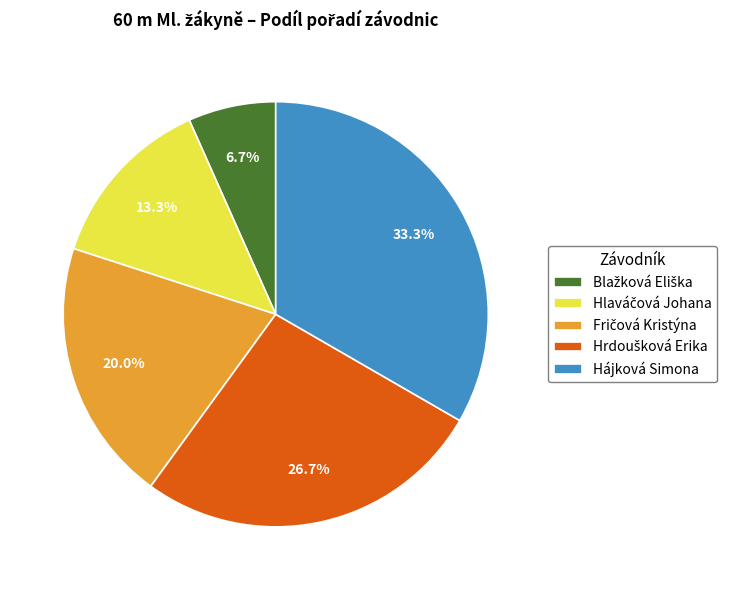

How much of the chart is everything except Hájková Simona?

66.7%